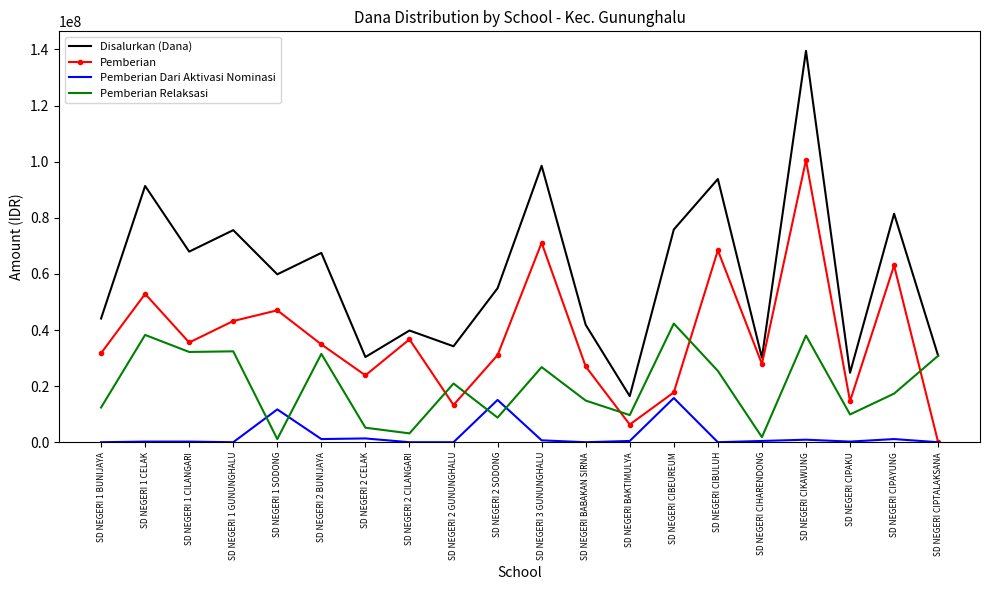

Is the value of Pemberian Relaksasi at SD NEGERI 1 CELAK greater than the value of Disalurkan (Dana) at SD NEGERI 1 CILANGARI?

No